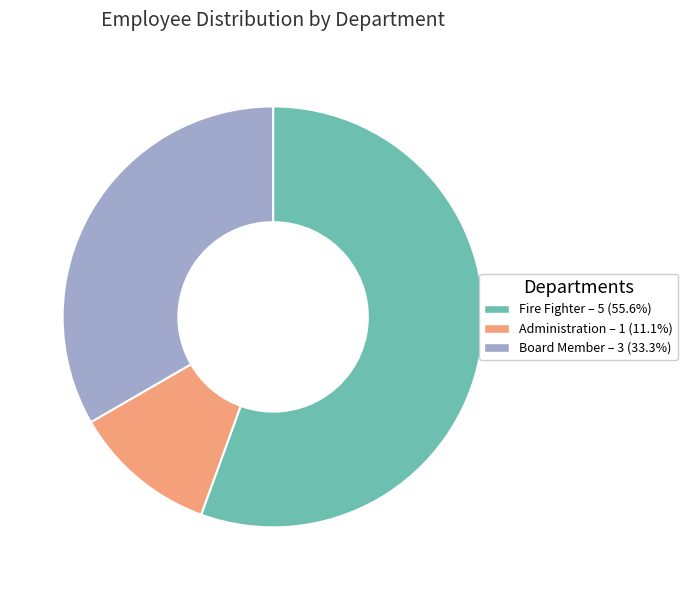

Is it true that Administration is 4% of the pie?

False